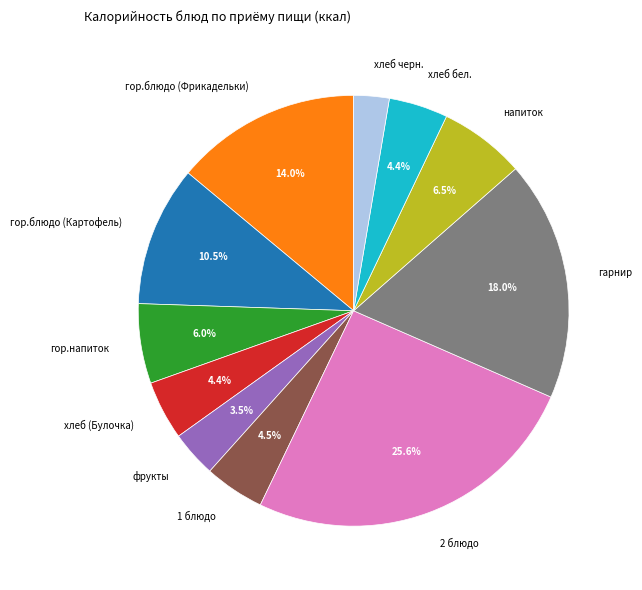

What is the largest slice in the pie chart?

2 блюдо